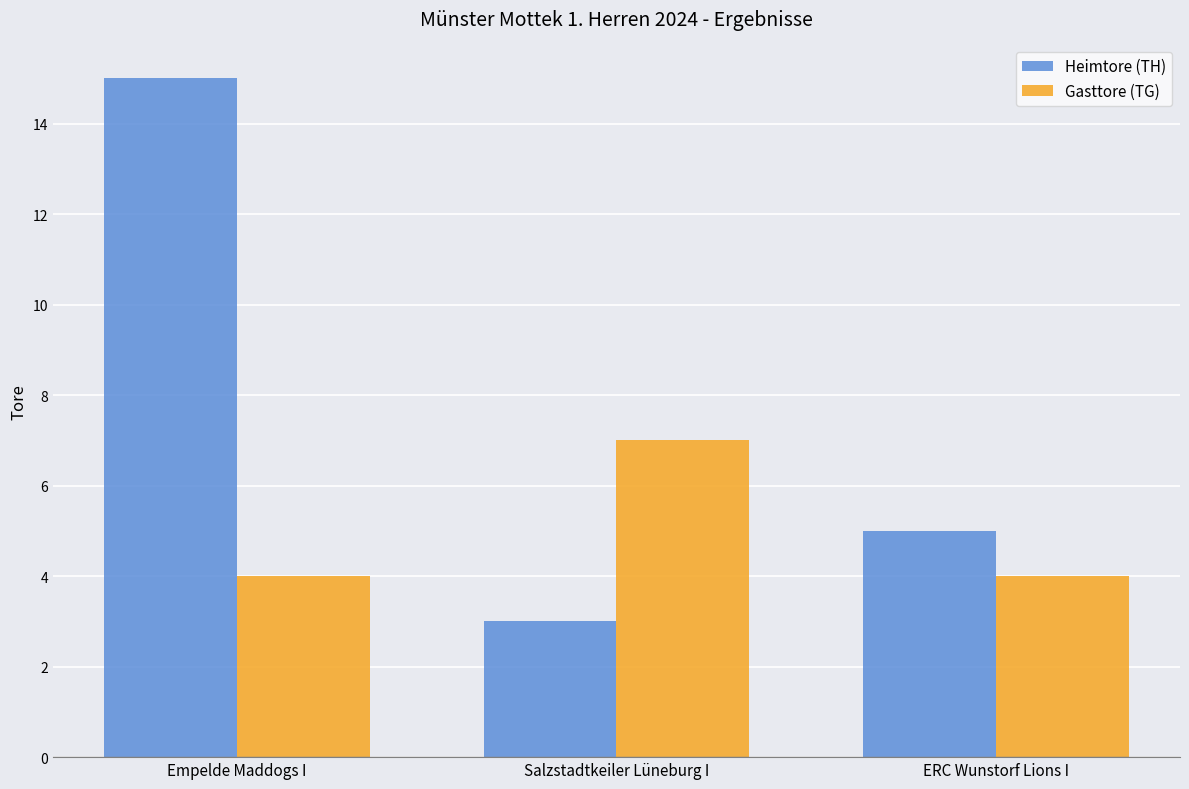

Count the Gasttore (TG) values in the range 4 to 7.

3